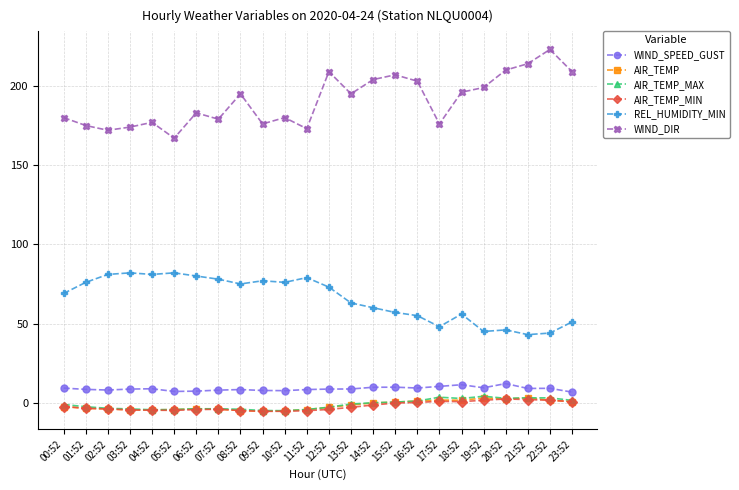

Which series has the widest spread of values?

WIND_DIR